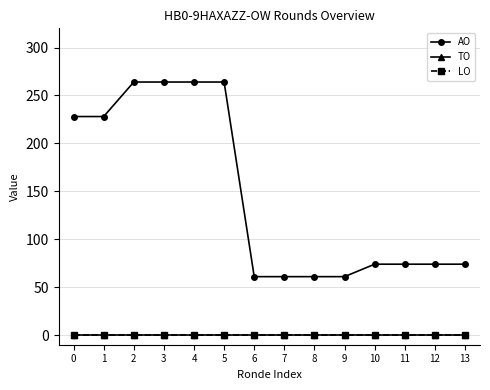

Is this an area chart (filled region under the line)?

No